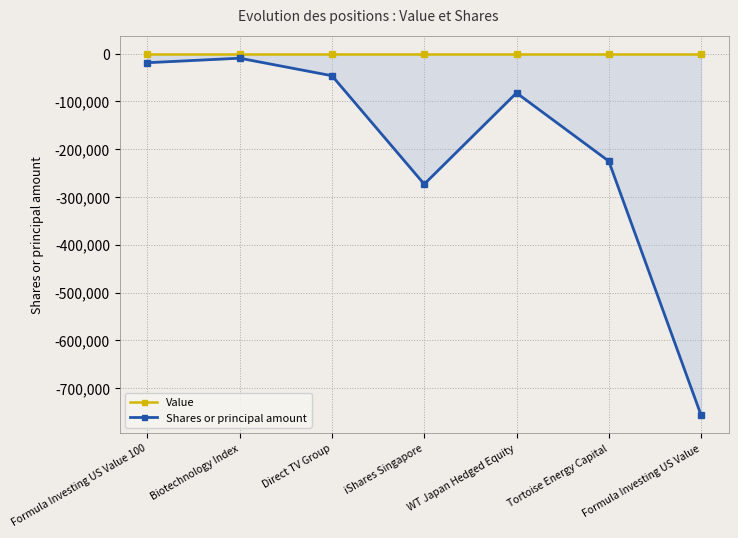

What is the label of the 2nd point from the right?

Tortoise Energy Capital